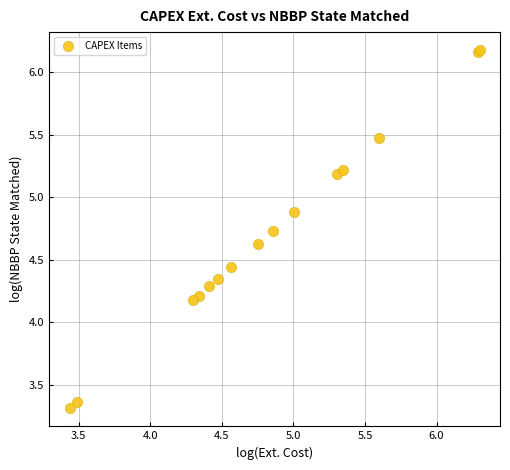

What Y value in the scatter plot is closest to 4?

4.2